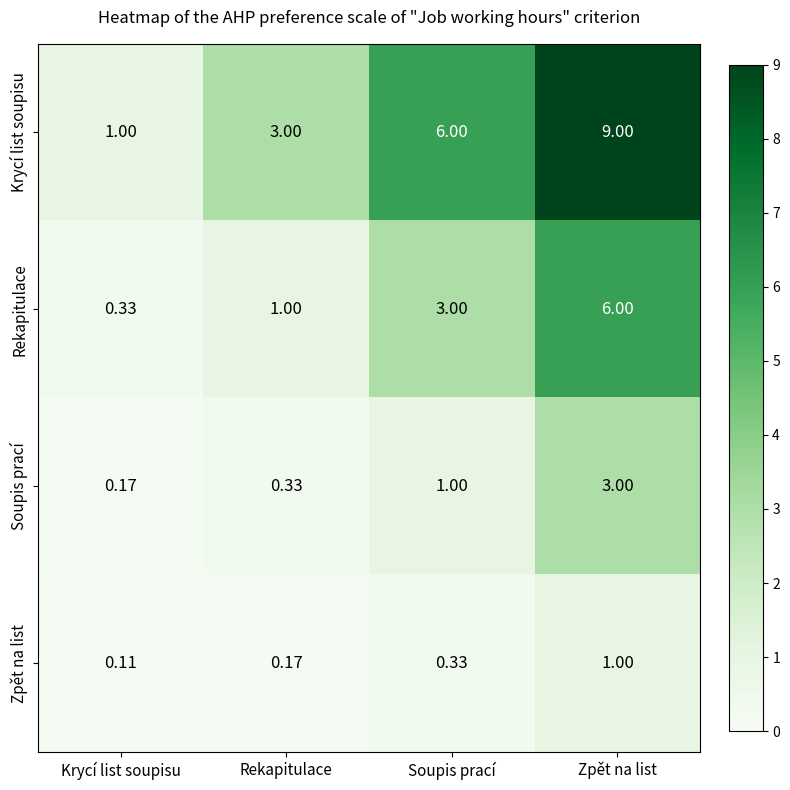

Which label corresponds to the largest value in the chart?

Zpět na list